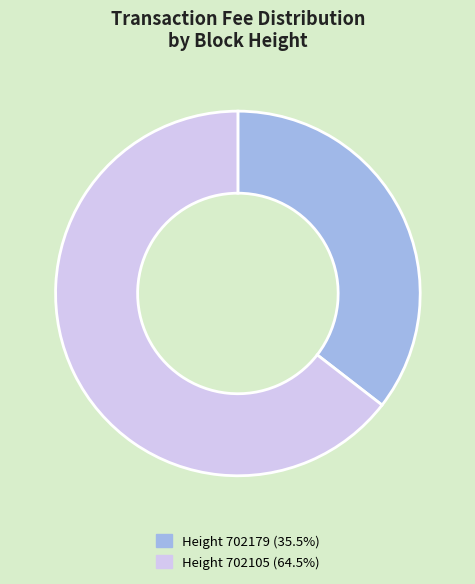

Is there any slice that represents more than half of the pie?

Yes